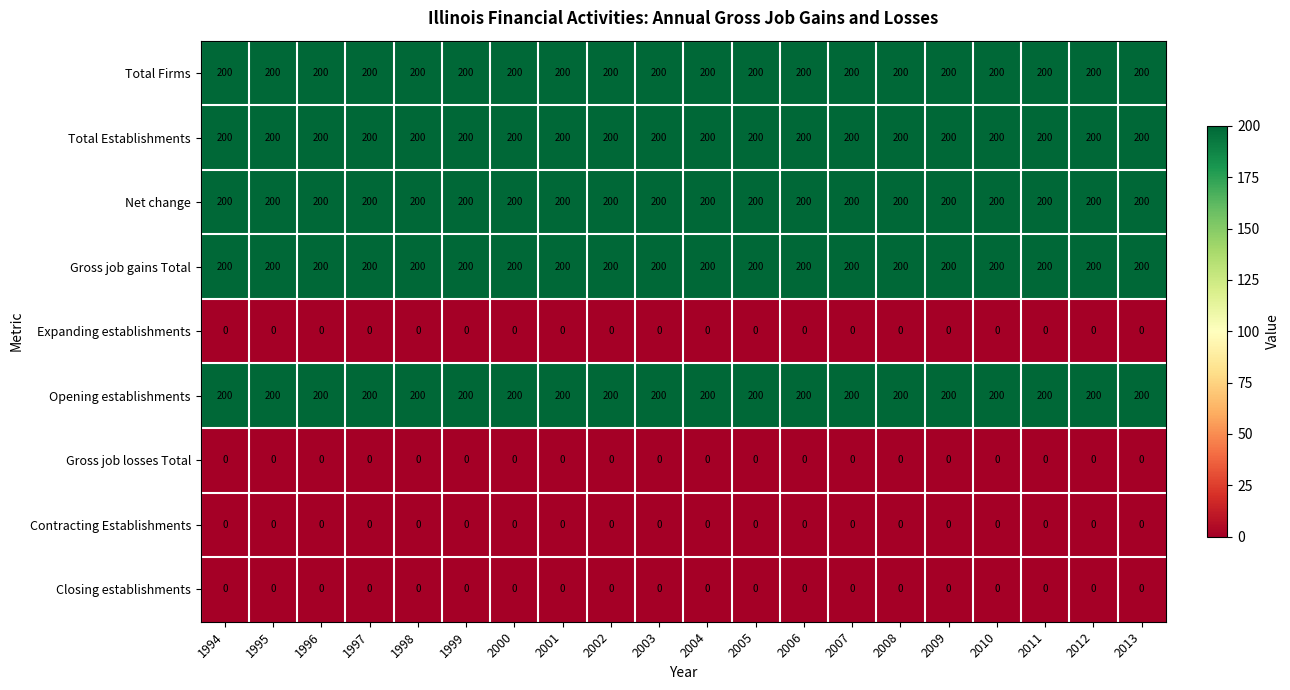

What is the greatest value displayed?

200